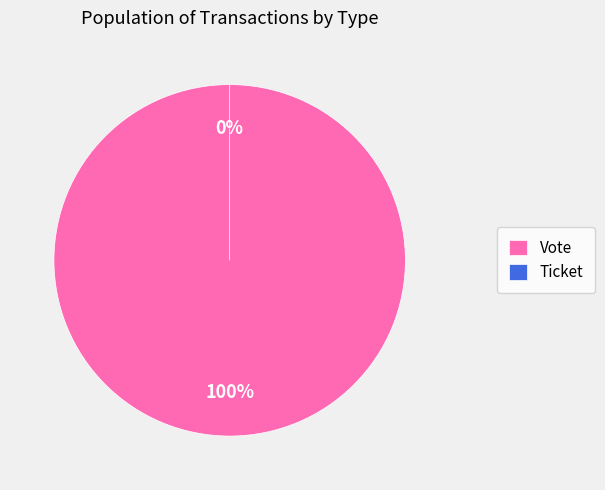

To the nearest percent, what is the difference between the Ticket and Vote slice percentages?

100%